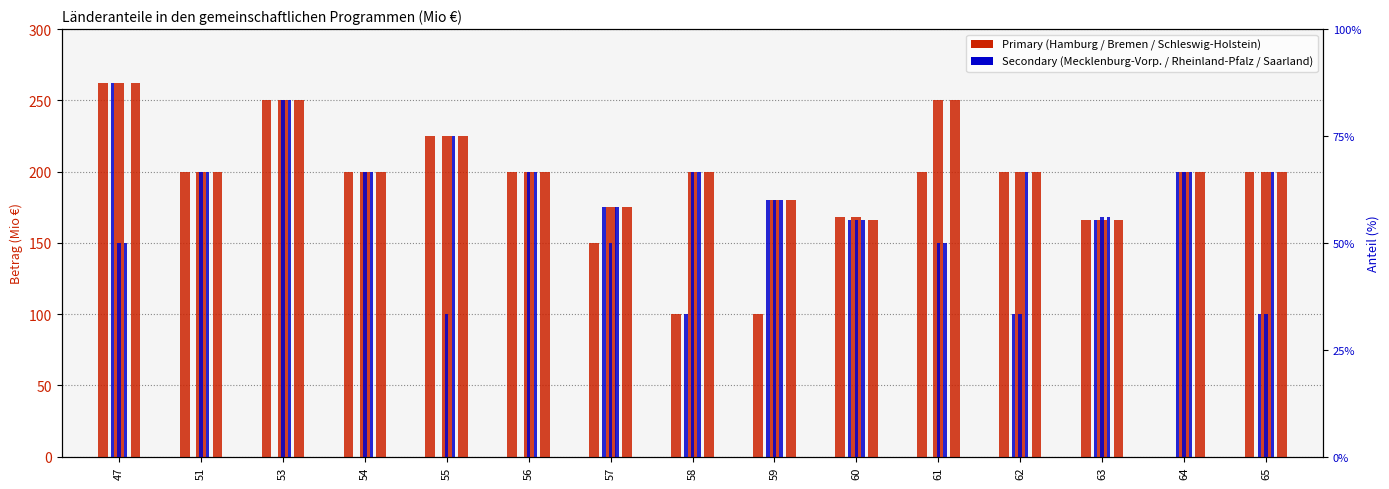

At which label does Hamburg first exceed 200?

47